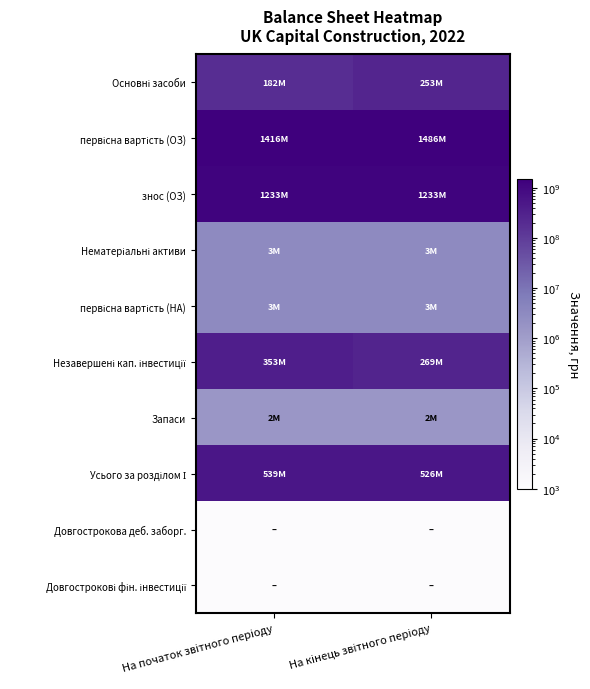

Which series has the largest range (max minus min)?

Незавершені кап. інвестиції